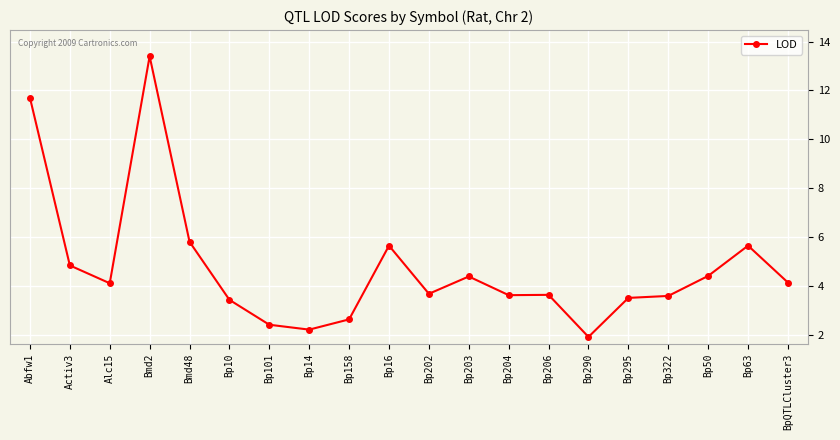

What is the label of the 1st point from the left?

Abfw1